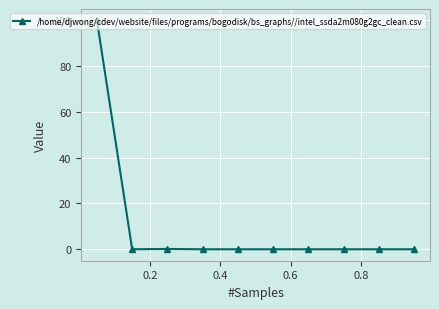

What is the greatest value displayed?

99.8